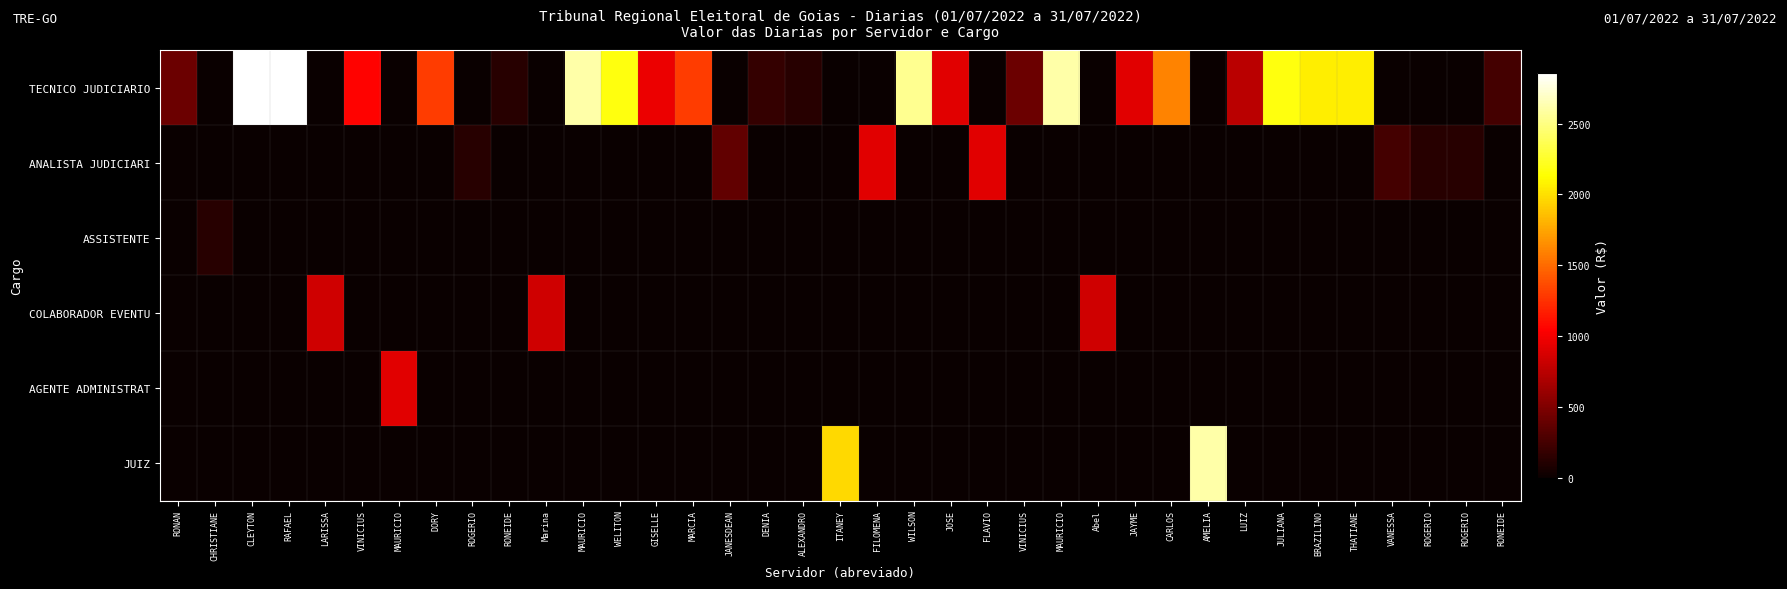

Which series has the largest total across all categories?

TECNICO JUDICIARIO